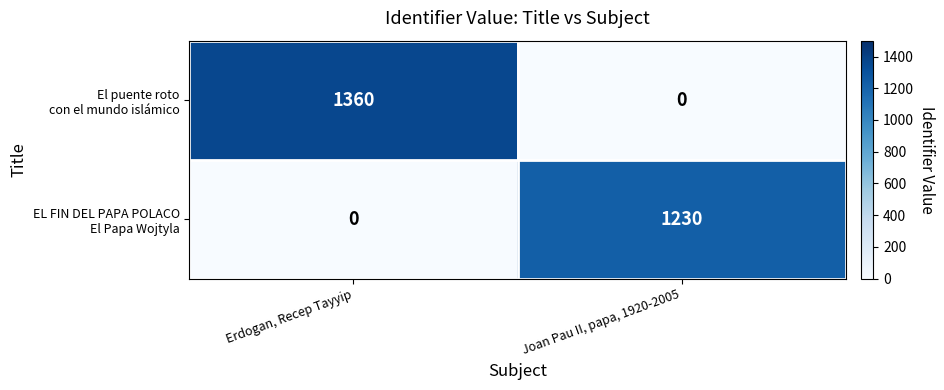

What is the difference between the highest and lowest values at Joan Pau II, papa, 1920-2005?

1230